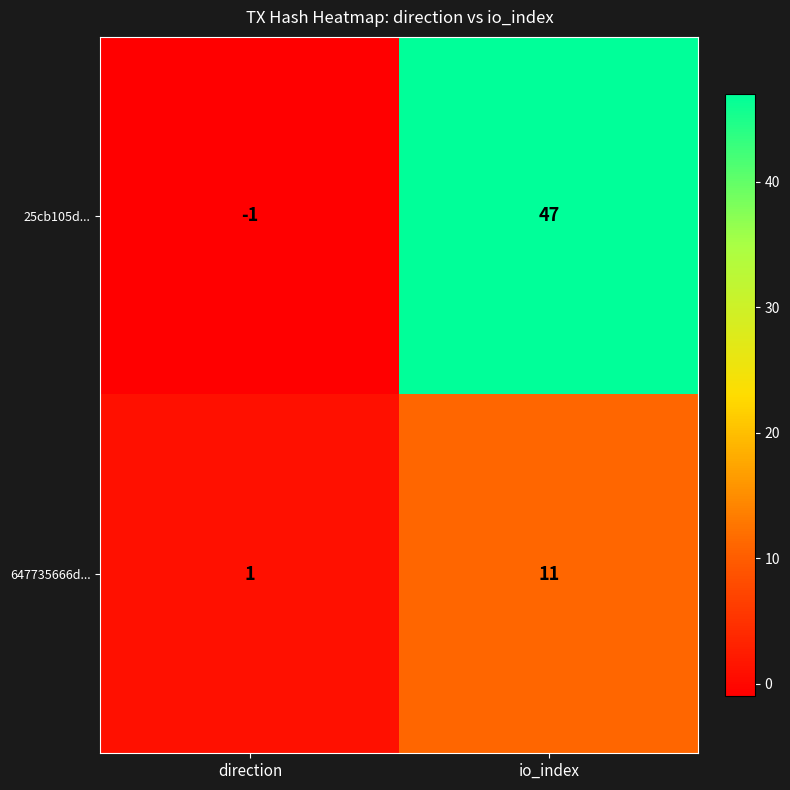

Reading left to right, transcribe all the data shown in this chart.

25cb105d...: -1	47
647735666d...: 1	11